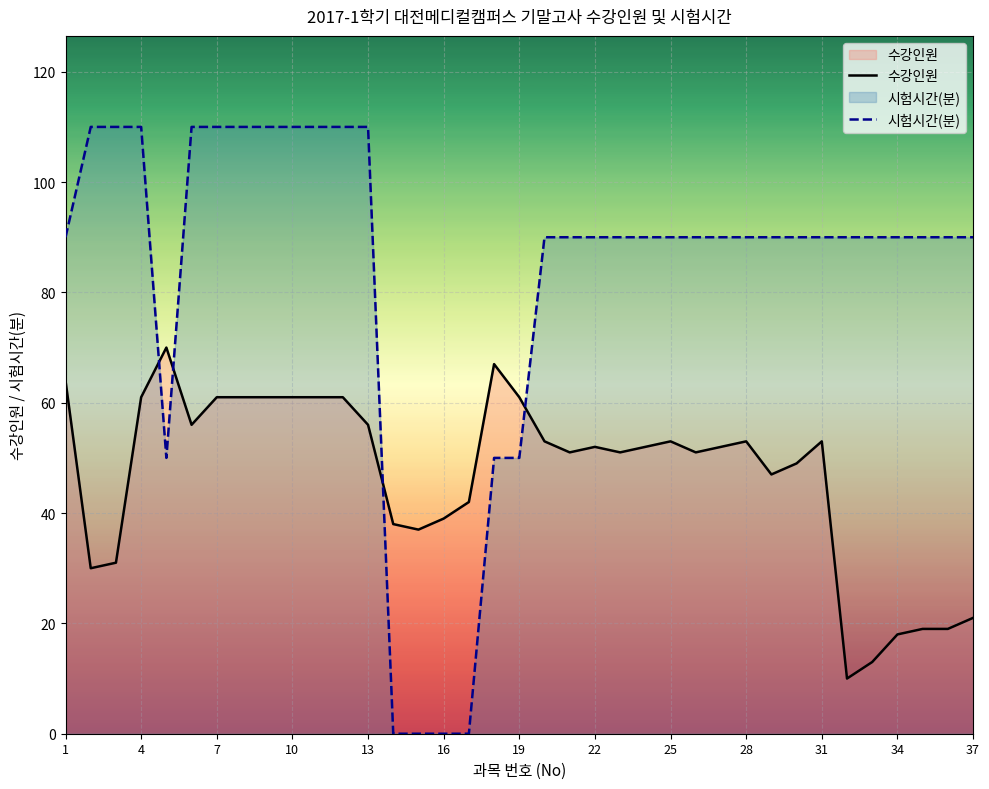

Reading left to right, extract all data points from this chart.

수강인원: 64	30	31	61	70	56	61	61	61	61	61	61	56	38	37	39	42	67	61	53	51	52	51	52	53	51	52	53	47	49	53	10	13	18	19	19	21
시험시간(분): 90	110	110	110	50	110	110	110	110	110	110	110	110	0	0	0	0	50	50	90	90	90	90	90	90	90	90	90	90	90	90	90	90	90	90	90	90